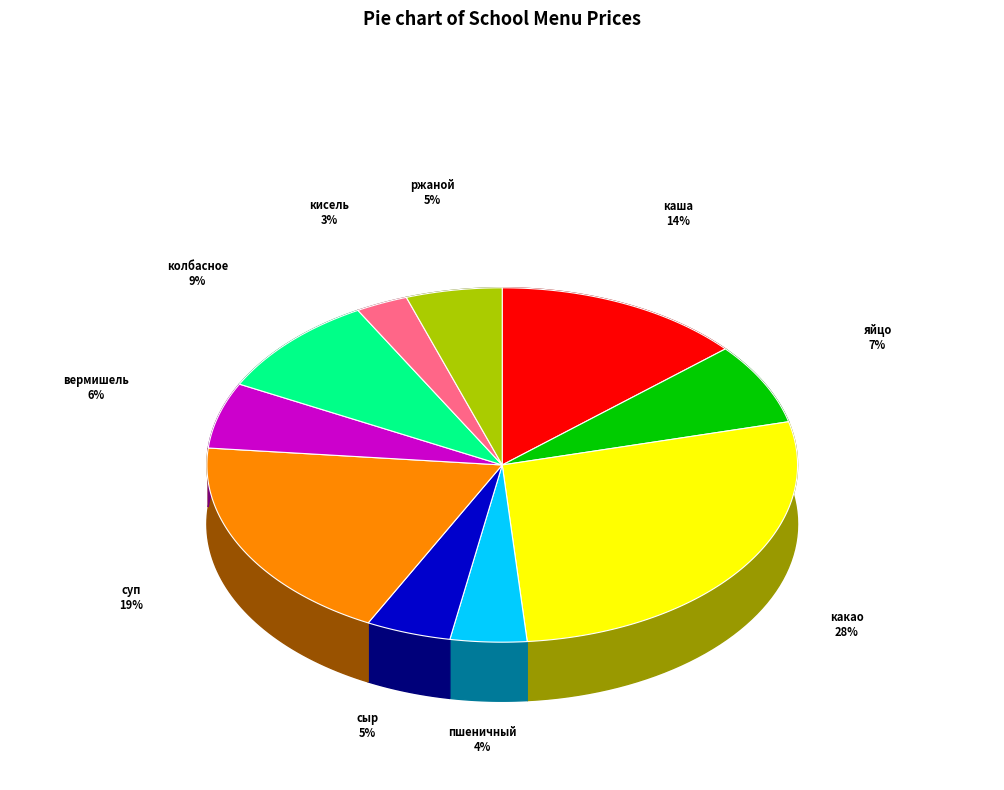

What is the smallest slice in the pie chart?

кисель